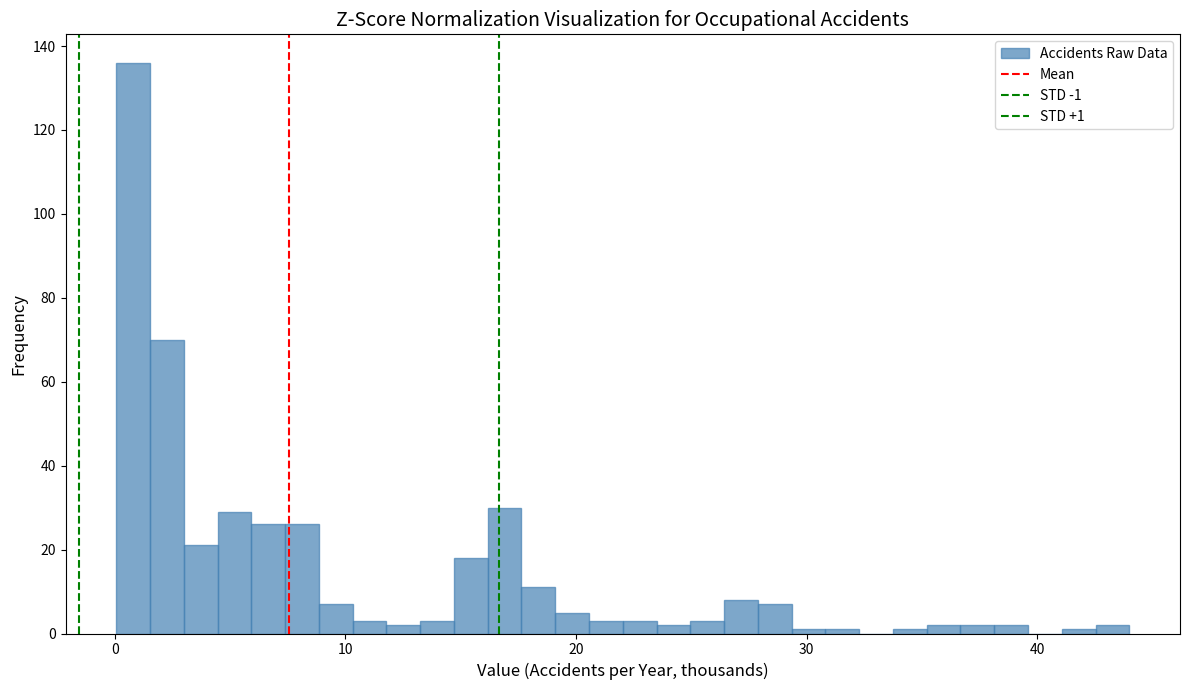

Read against the x-axis, roughly where is the centre of the tallest bar?

1